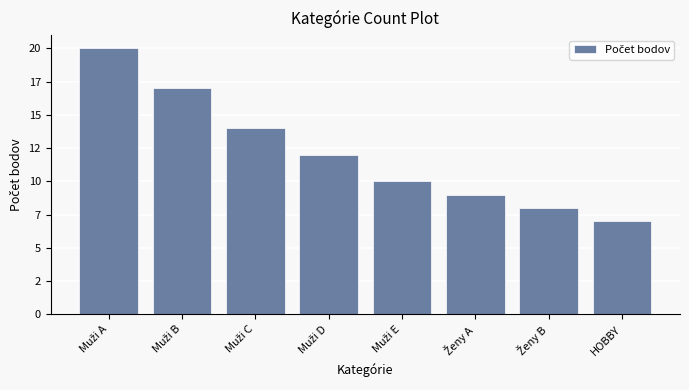

Which category has the lowest value across all series?

HOBBY